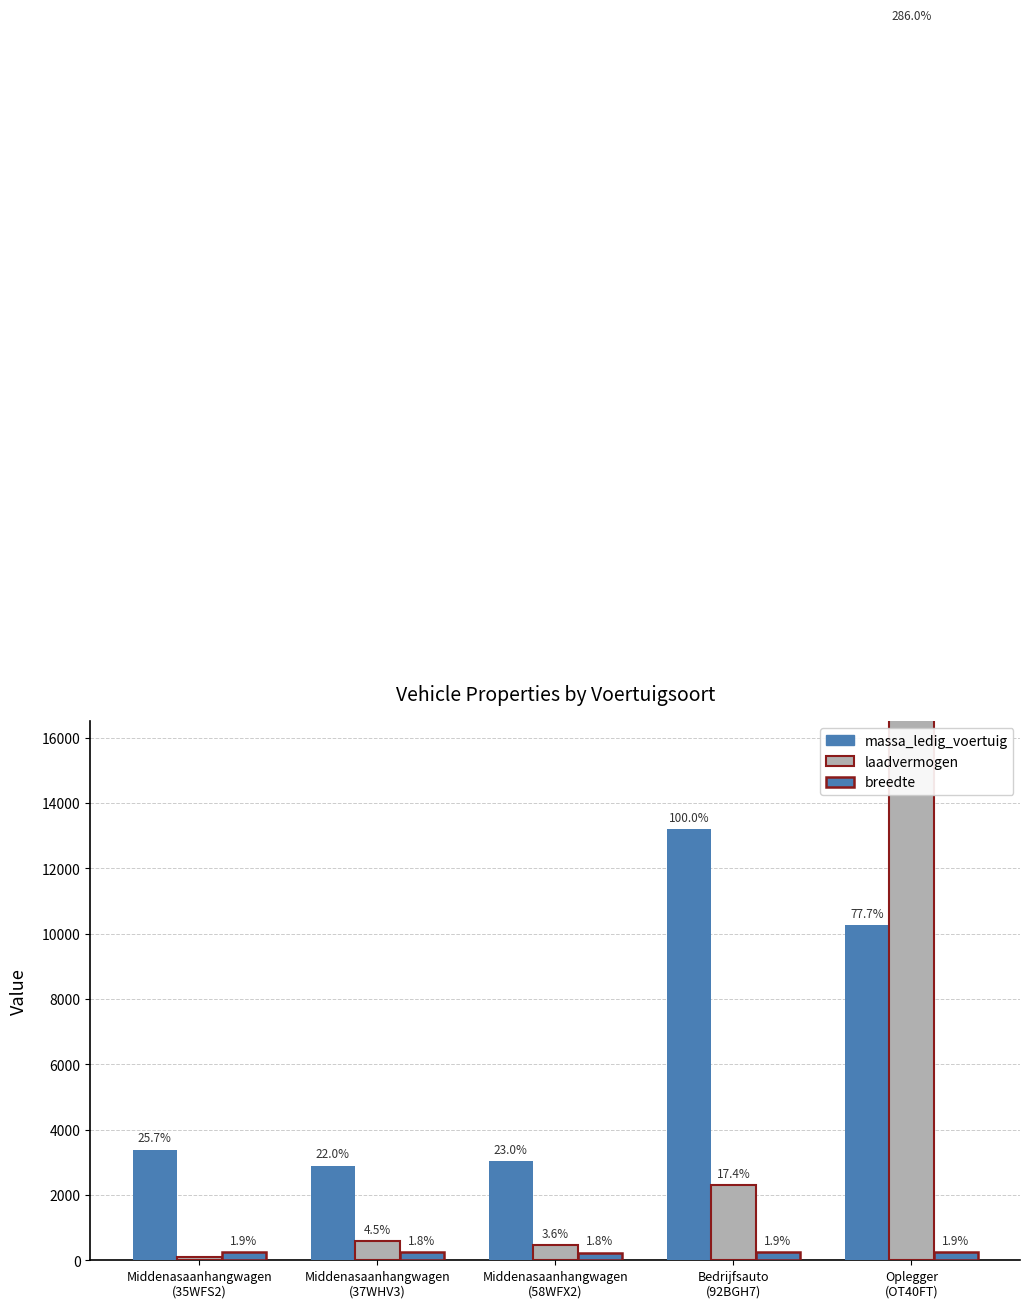

Reading left to right, transcribe all the data shown in this chart.

massa_ledig_voertuig: 3390	2900	3030	13200	10250
laadvermogen: 110	600	470	2300	37750
breedte: 250	243	237	250	255